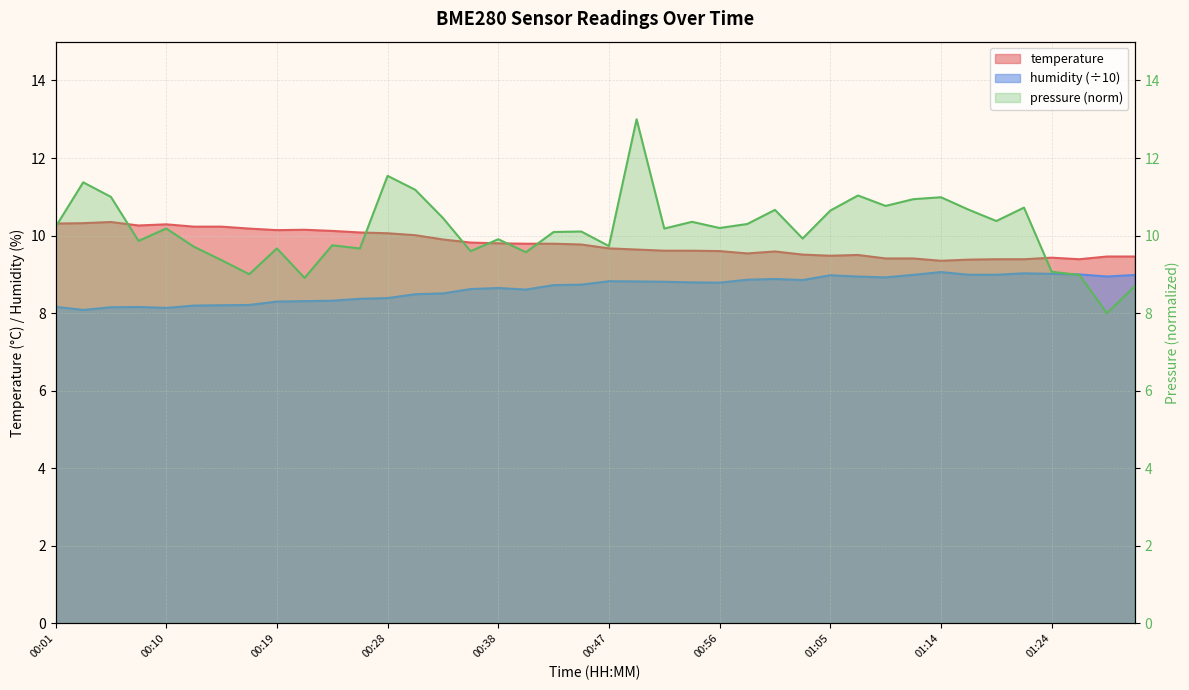

What is the difference between the maximum and minimum values in the humidity series?

1.0